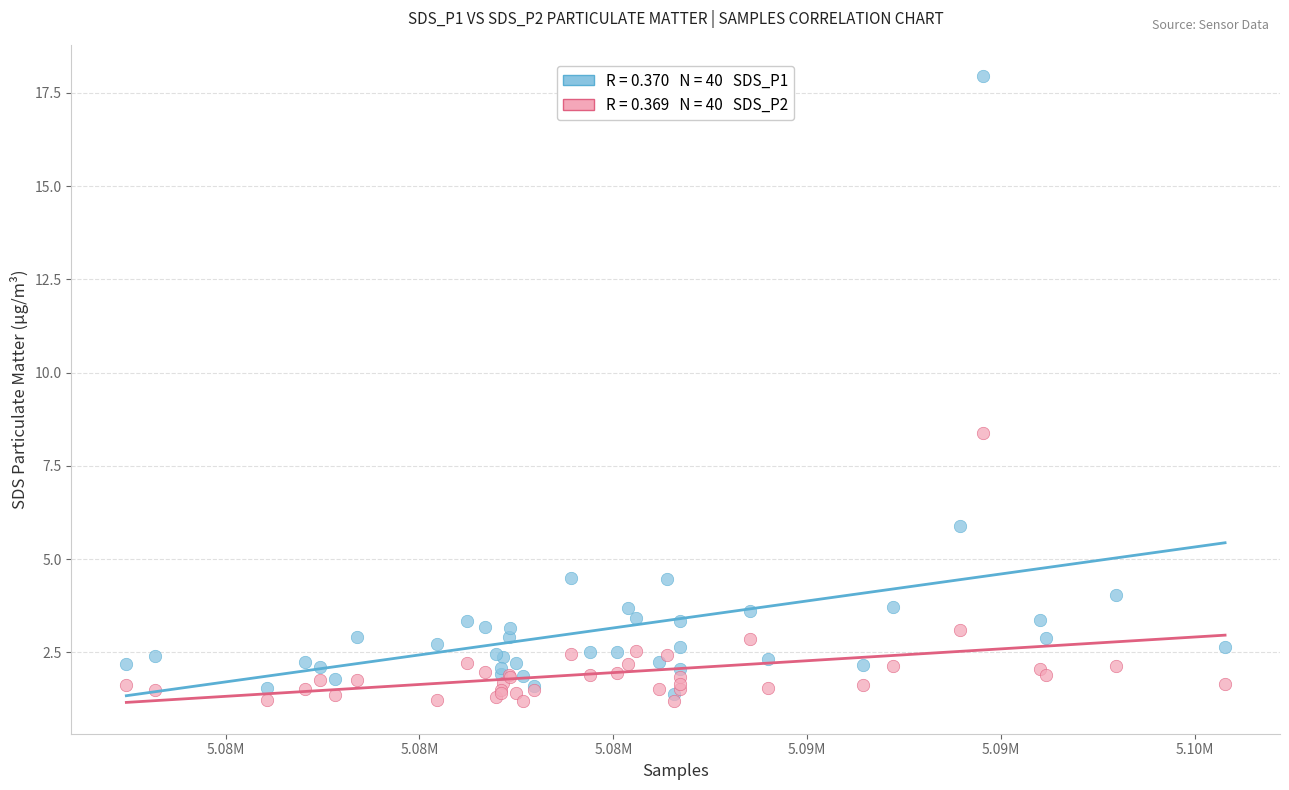

Across all series, what Y value is closest to 9?

8.4